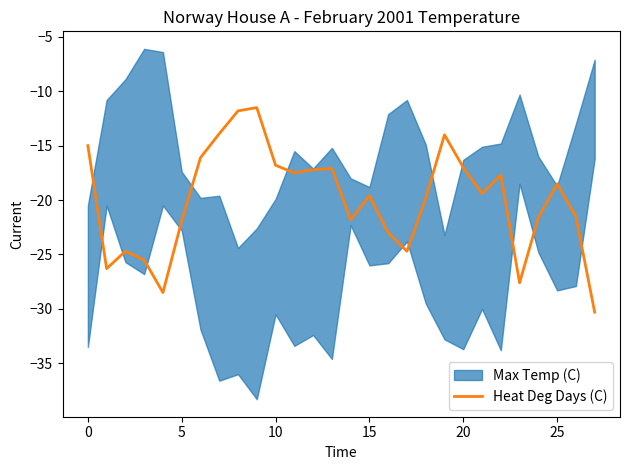

Reading left to right, list all the values displayed in this chart.

-15.0	-26.3	-24.7	-25.5	-28.5	-21.9	-16.1	-13.9	-11.8	-11.5	-16.8	-17.5	-17.2	-17.1	-21.8	-19.6	-23.0	-24.7	-19.8	-14.0	-17.0	-19.4	-17.7	-27.6	-21.6	-18.5	-21.5	-30.3